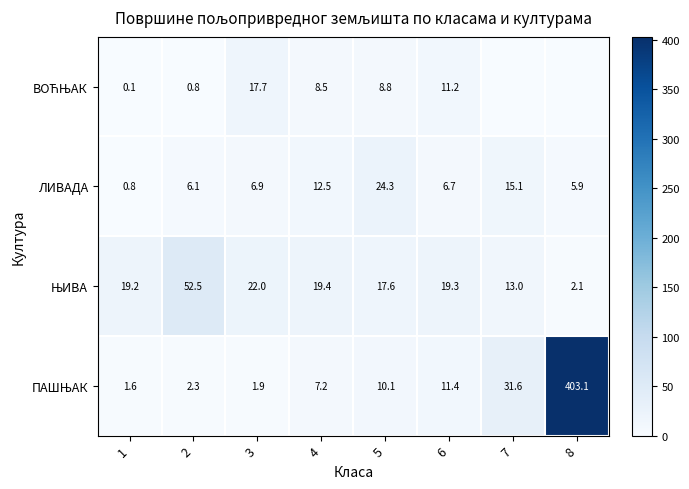

What is the difference between the highest and lowest values at 5?

15.5